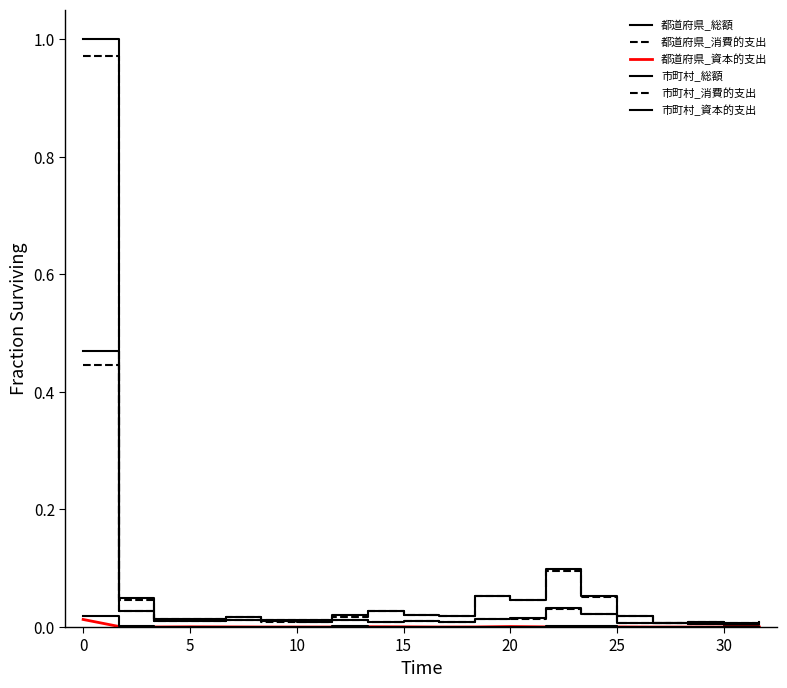

How many lines are shown in the chart?

6